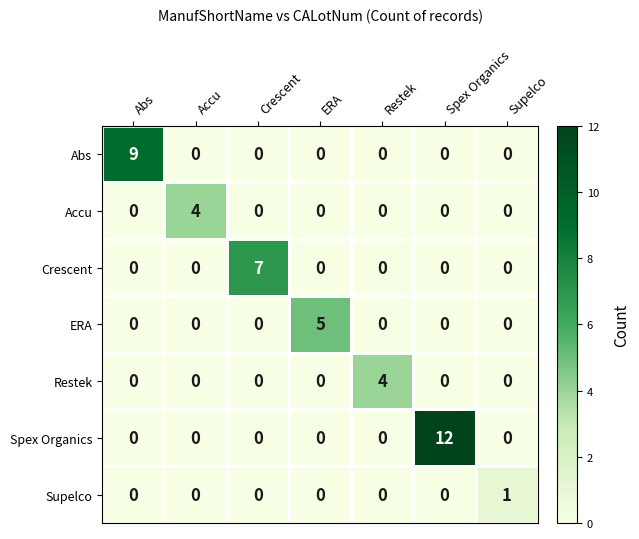

At which category is the sum across all series the highest?

Spex Organics